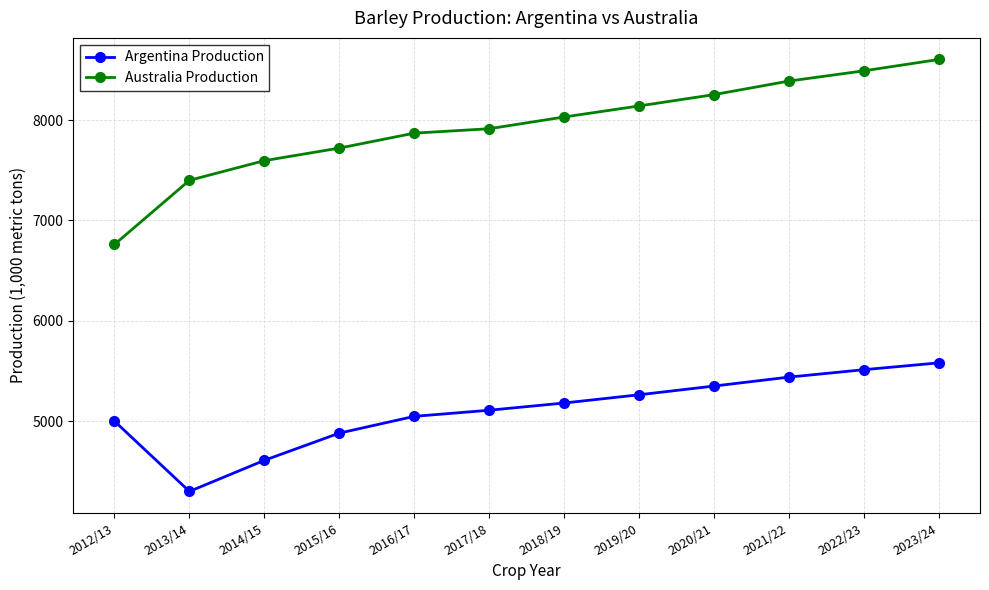

Reading left to right, list all the values displayed in this chart.

Argentina Production: 5000	4300	4610	4881	5048	5109	5181	5263	5350	5439	5513	5581
Australia Production: 6761	7400	7596	7721	7870	7914	8031	8141	8254	8389	8491	8604